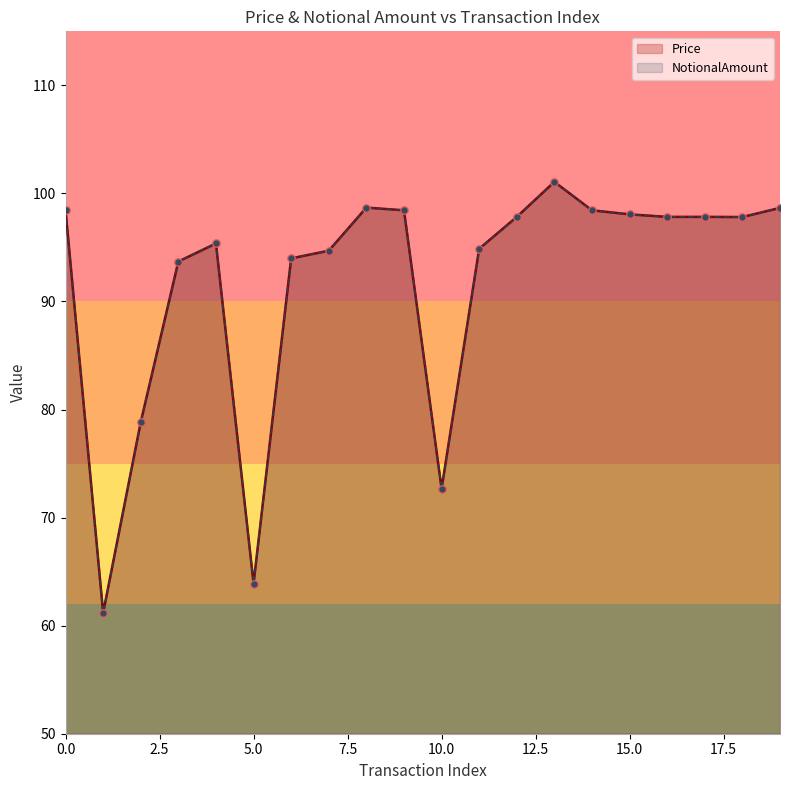

What are all the series names shown in the legend?

Price, NotionalAmount